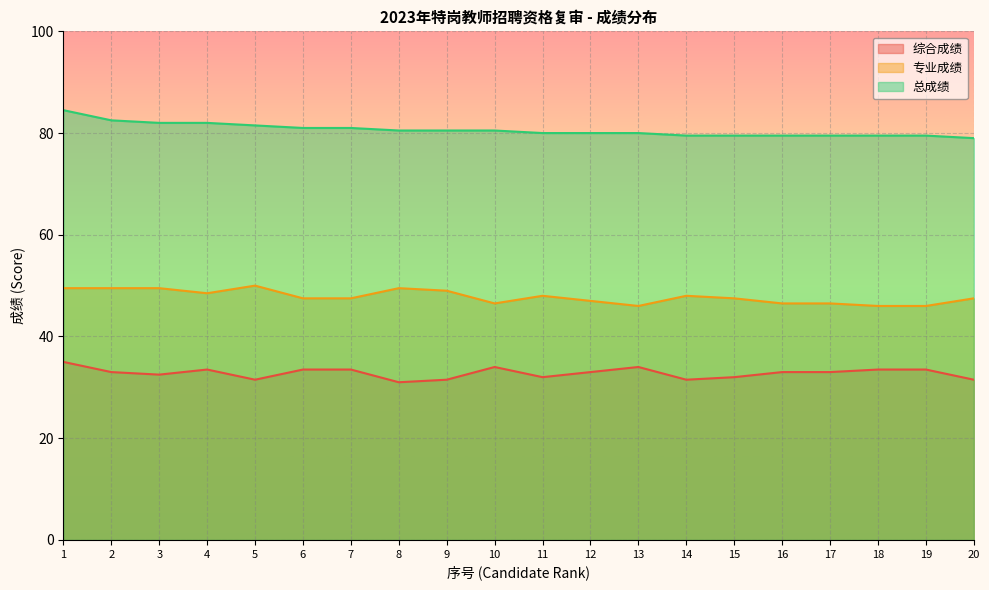

The value of 专业成绩 at 5 is 73.1. True or false?

False